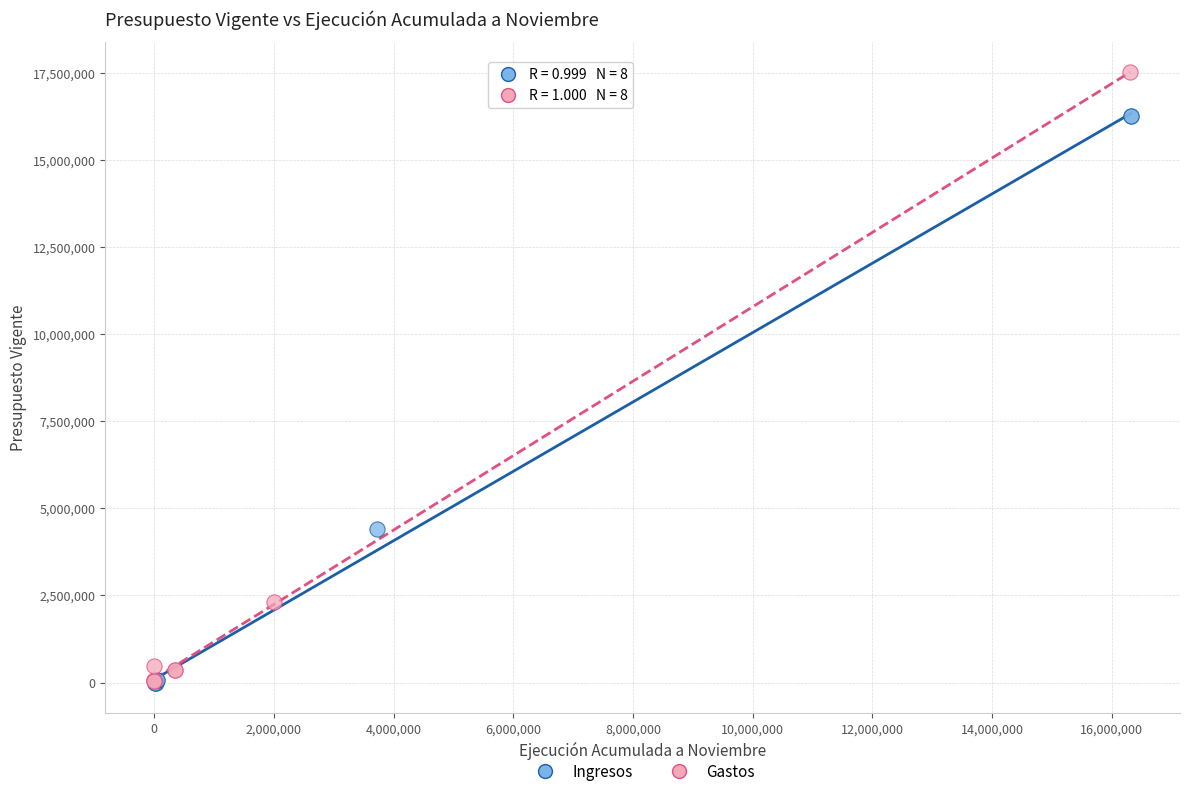

Which series reaches the maximum Y coordinate?

Gastos